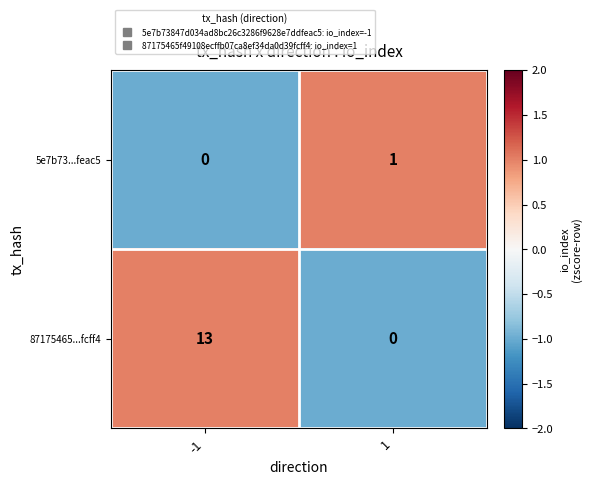

Which series has the largest range (max minus min)?

87175465...fcff4